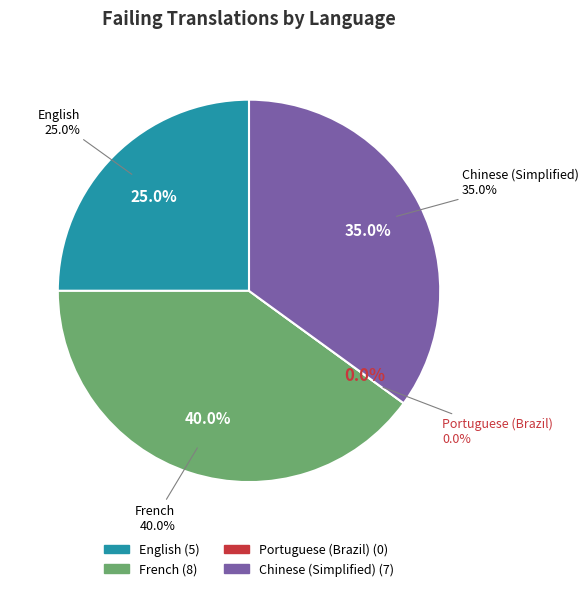

Is the sum of Portuguese (Brazil) and English greater than half?

No